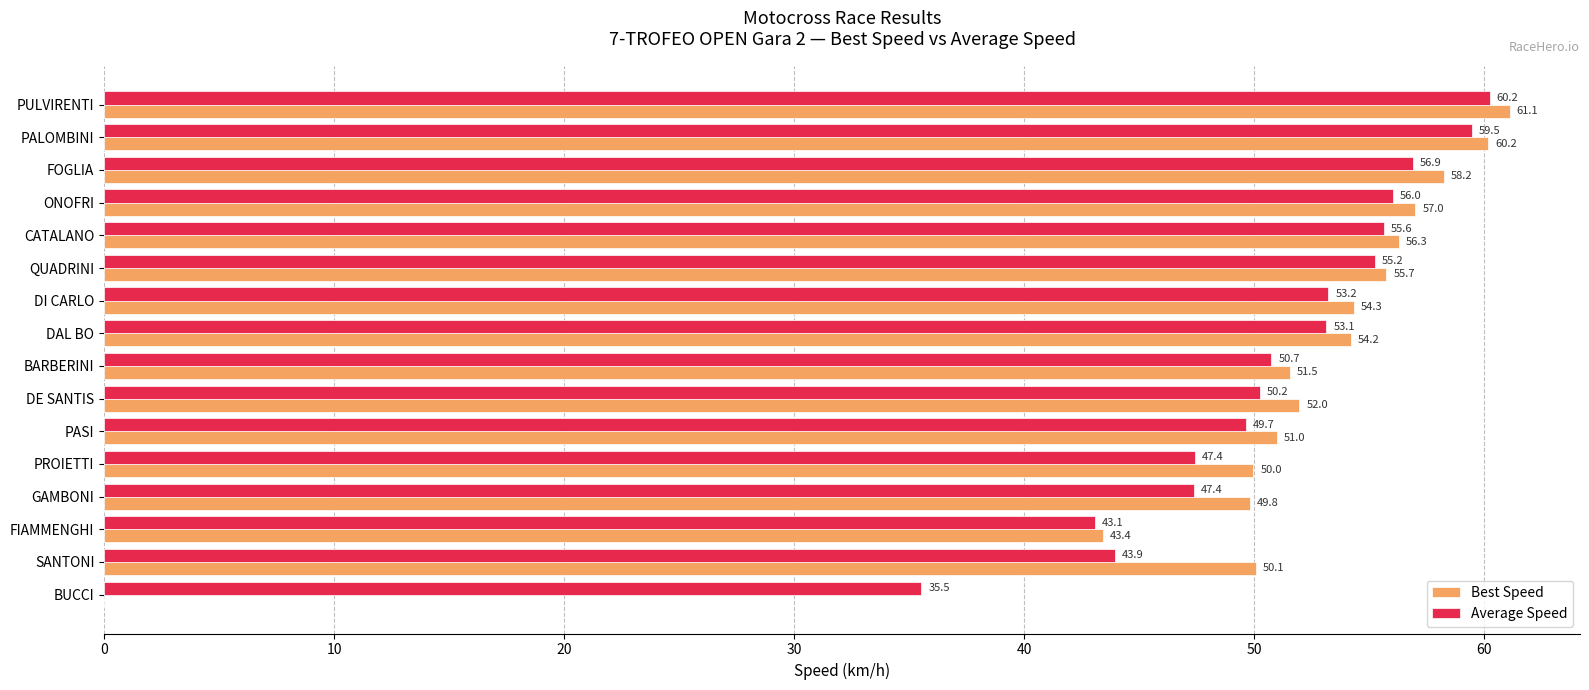

Count the number of categories in the chart.

16